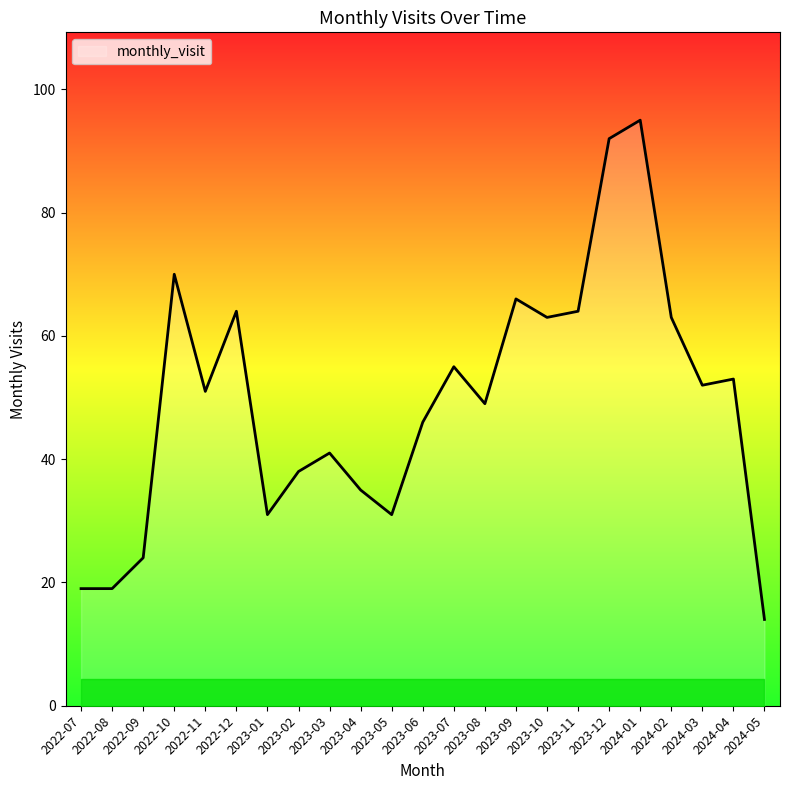

What position from the right is 2022-08?

22